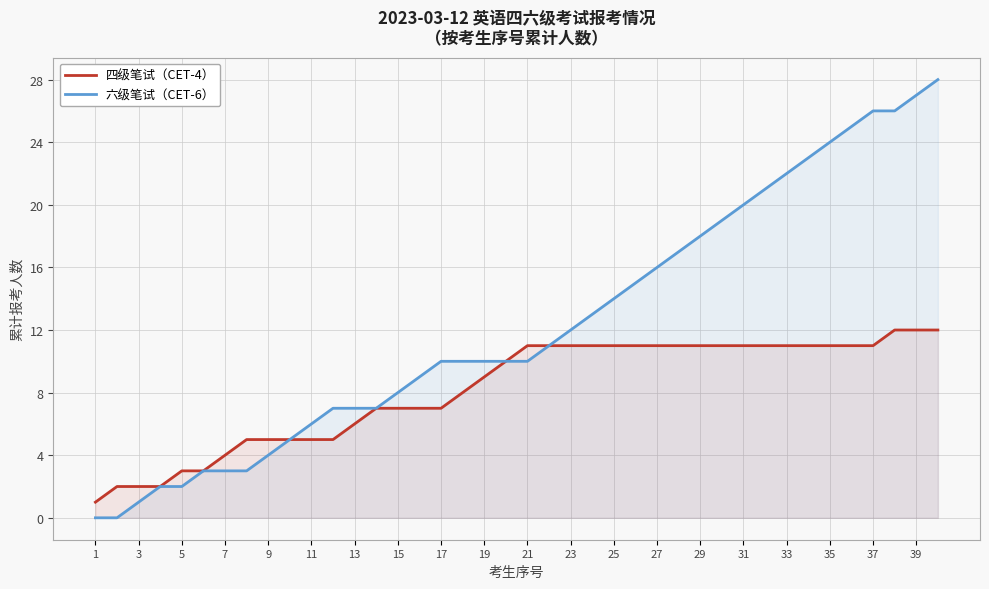

Which series has the largest range (max minus min)?

六级笔试（CET-6）